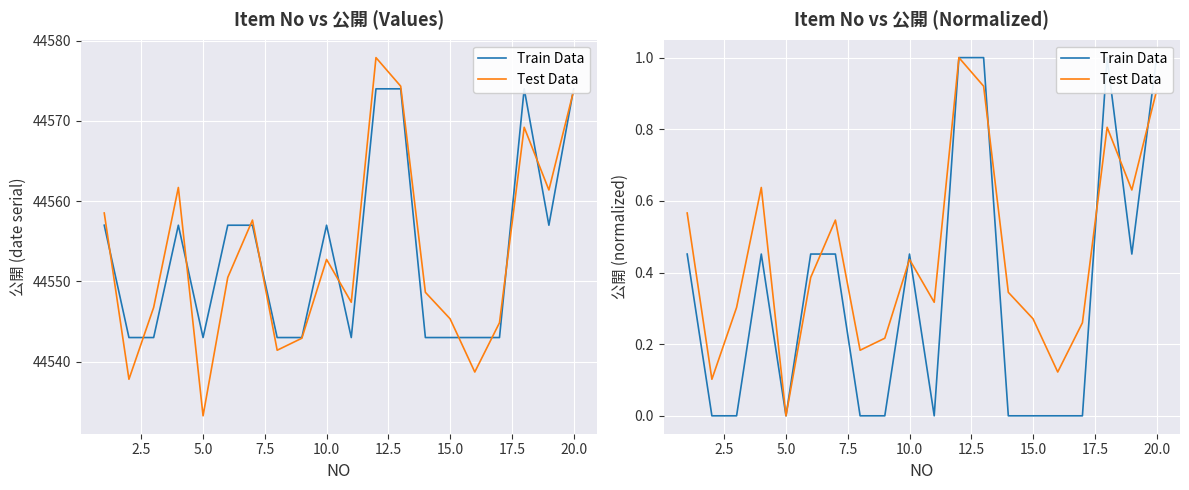

What is the difference between the second highest and minimum values in the Train Data series?

1.0